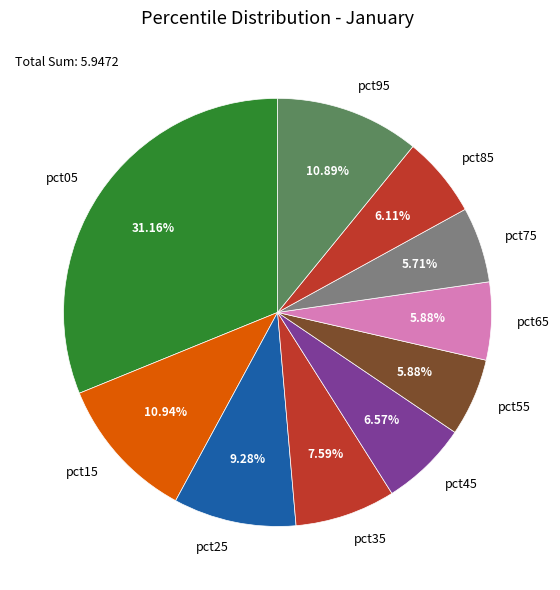

Between pct65 and pct45, which is larger?

pct45